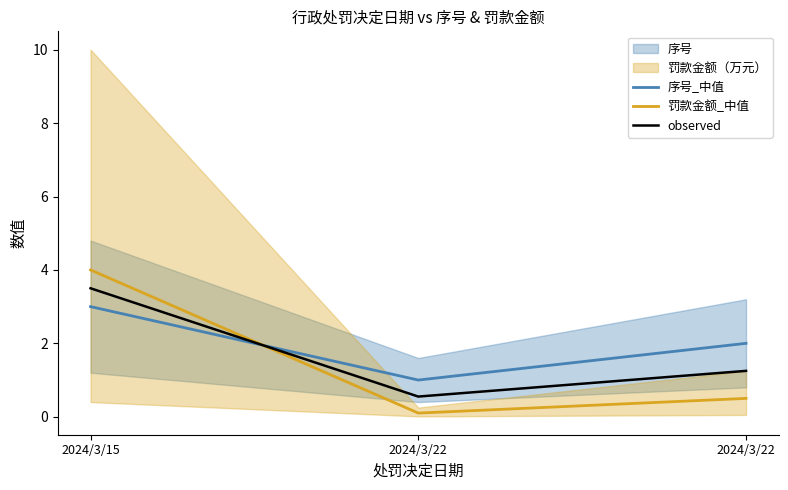

Reading right to left, what are all the values shown in this chart?

序号_中值: 2024/3/22=2.0	2024/3/22=1.0	2024/3/15=3.0
罚款金额_中值: 2024/3/22=0.5	2024/3/22=0.1	2024/3/15=4.0
observed: 2024/3/22=1.2	2024/3/22=0.6	2024/3/15=3.5